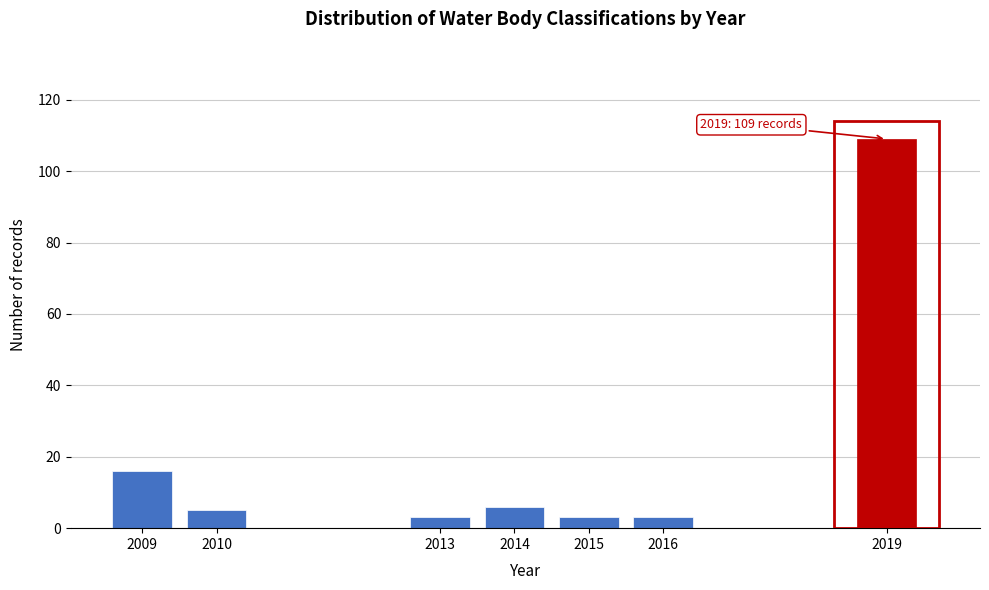

Reading left to right, extract all data points from this chart.

16	5	3	6	3	3	109